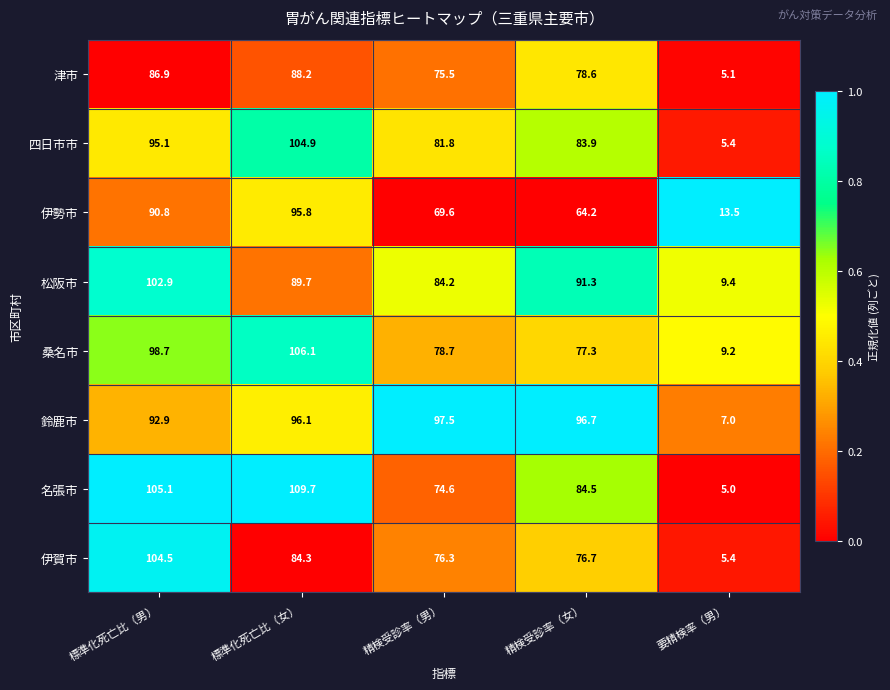

Where does the 津市 series first go above 78?

標準化死亡比（男）